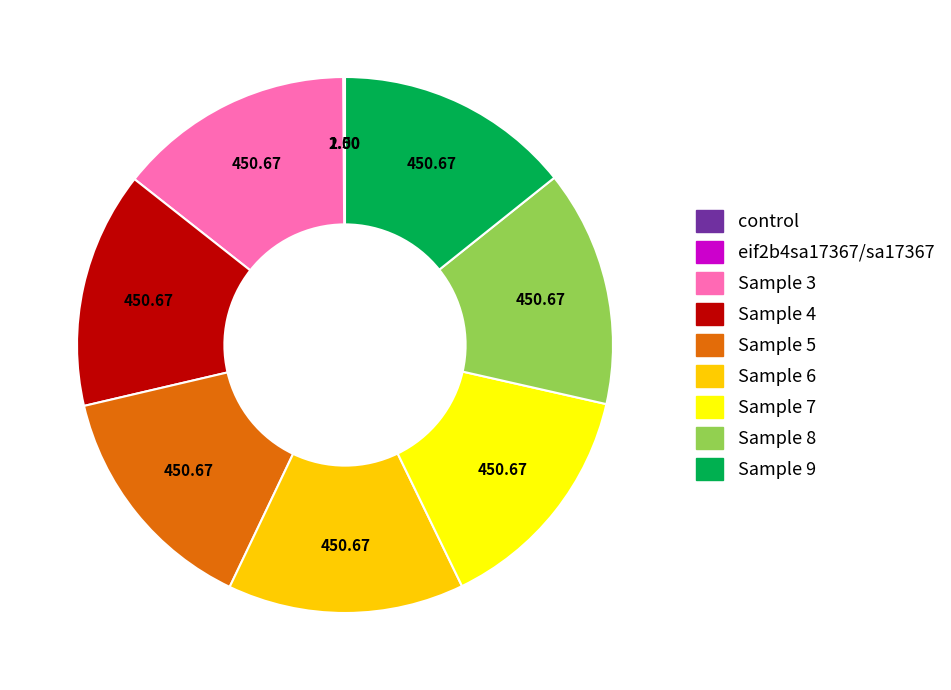

What is the ratio of the value at Sample 4 to the value at Sample 5?

1.0